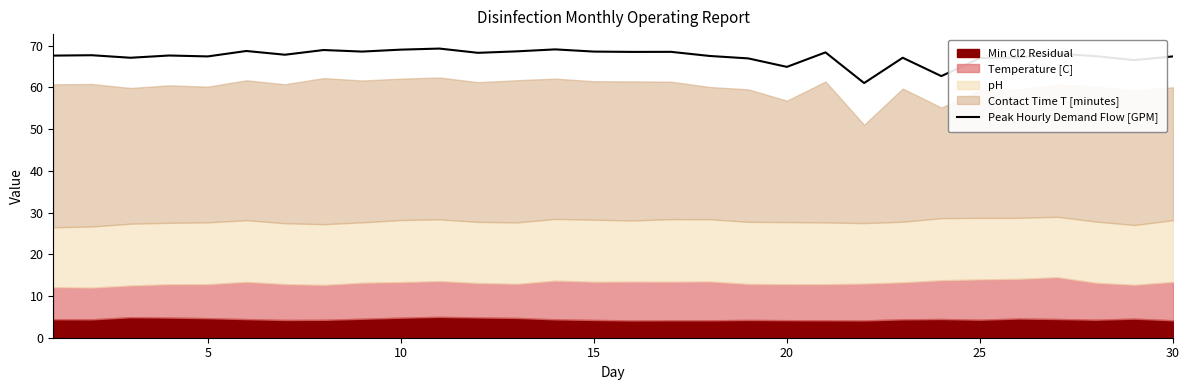

How many values are below 67?

5